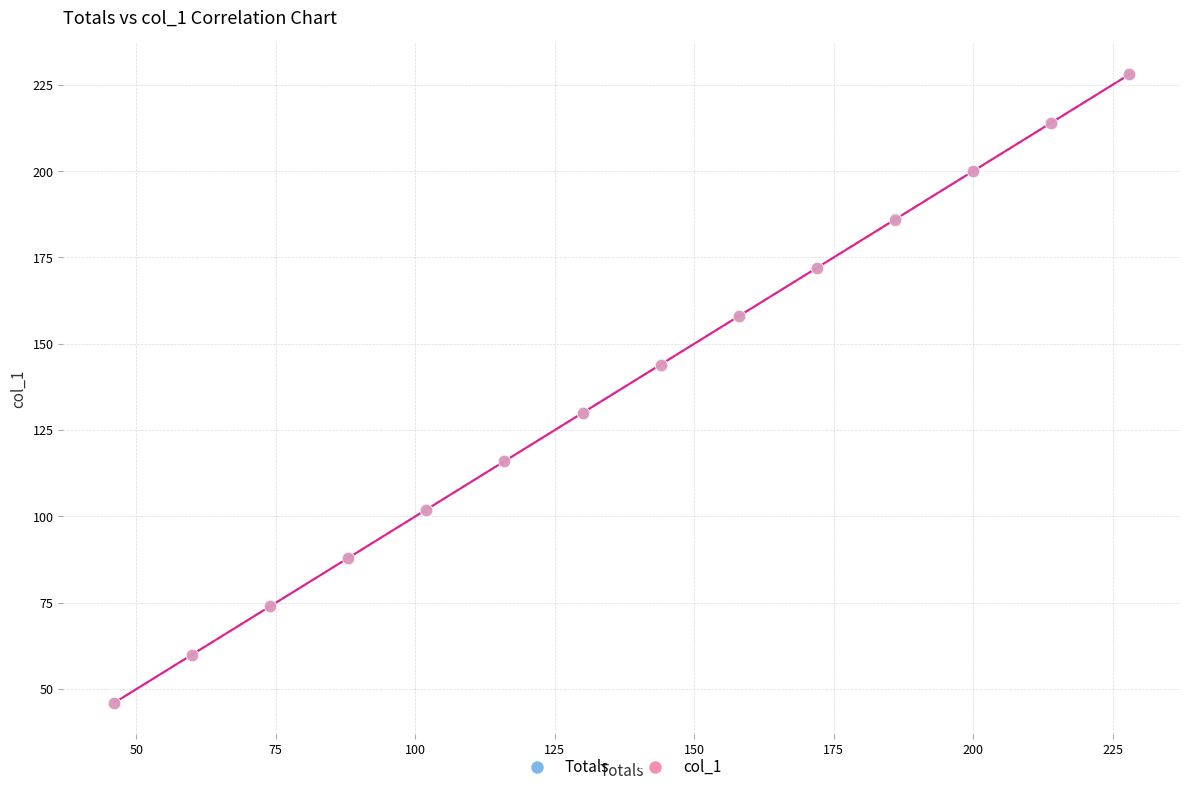

Which series has the widest spread of Y values?

col_1